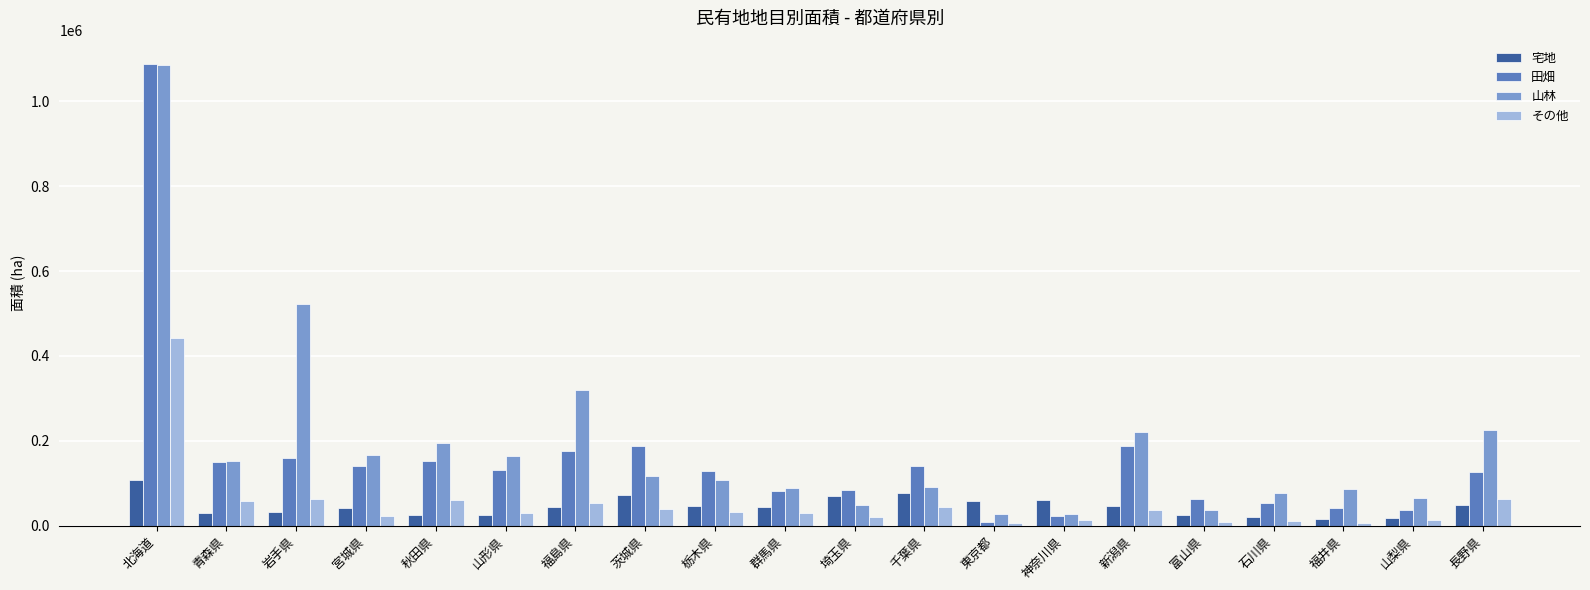

What value does the その他 series have at 青森県?

59193.7